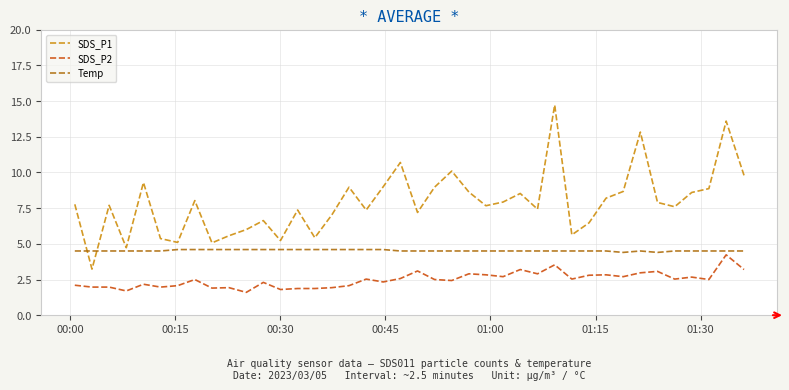

What is the minimum value for Temp?

4.4